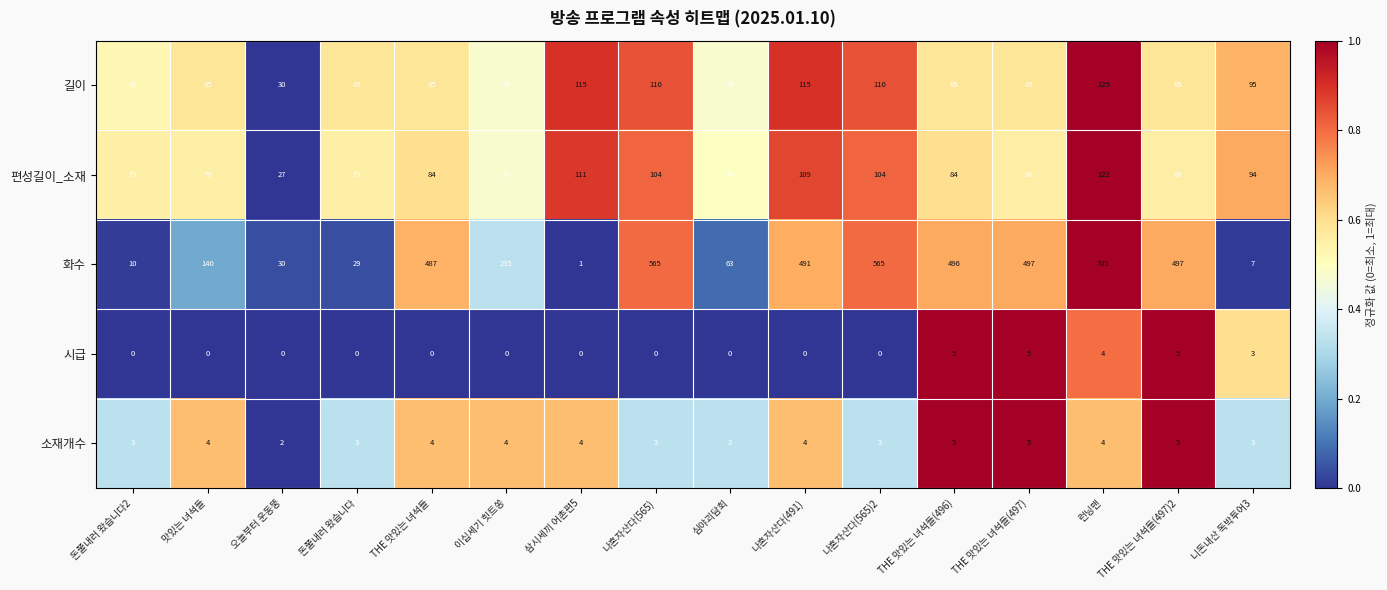

At which label does 편성길이_소재 reach its minimum?

오늘부터 운동뚱